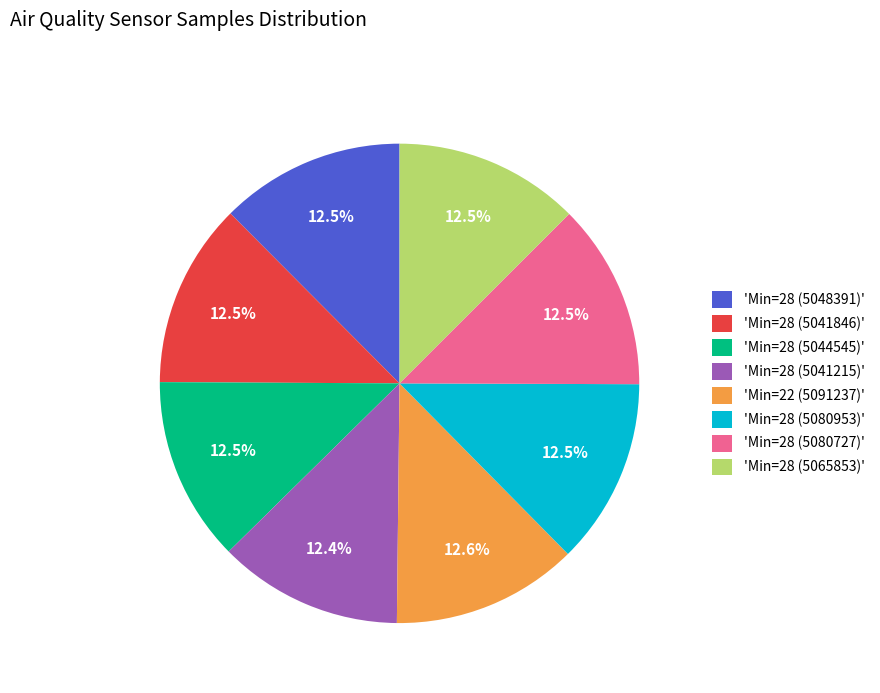

Does any single category account for the majority?

No